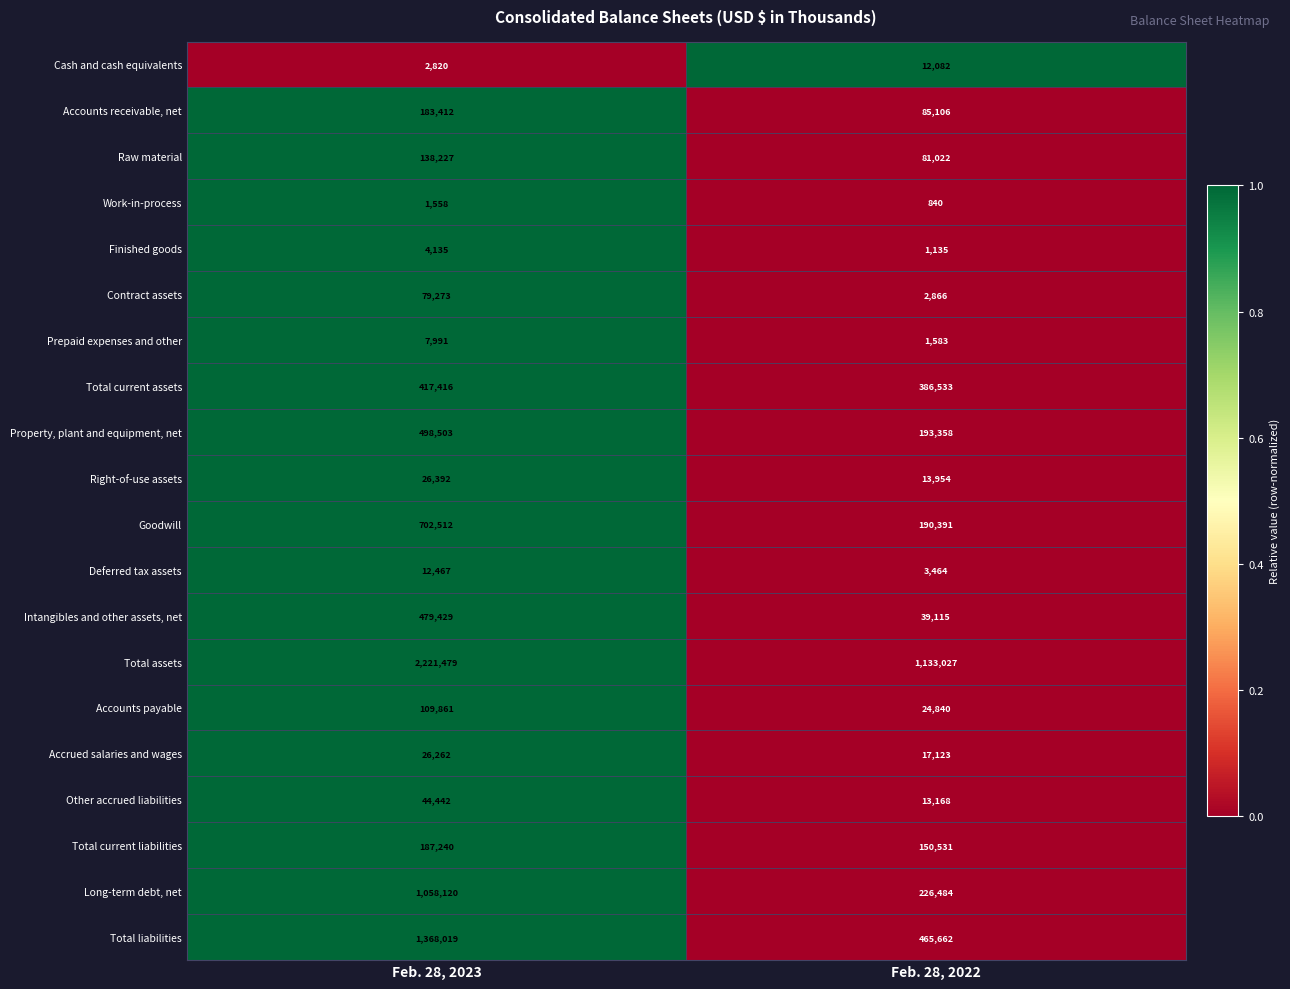

What is the difference between the Total current liabilities values at Feb. 28, 2022 and Feb. 28, 2023?

36709